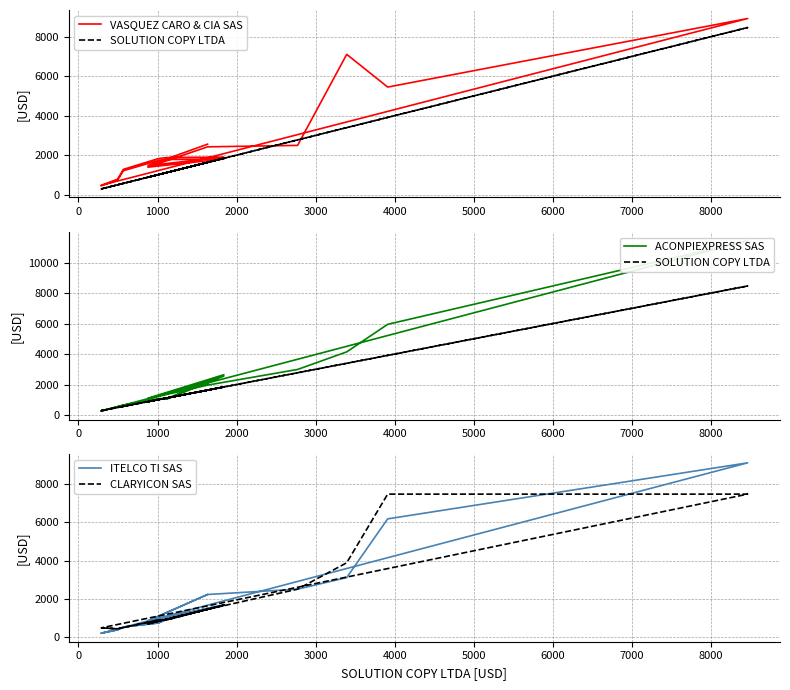

At which category does SOLUTION COPY LTDA reach its first local peak?

4000